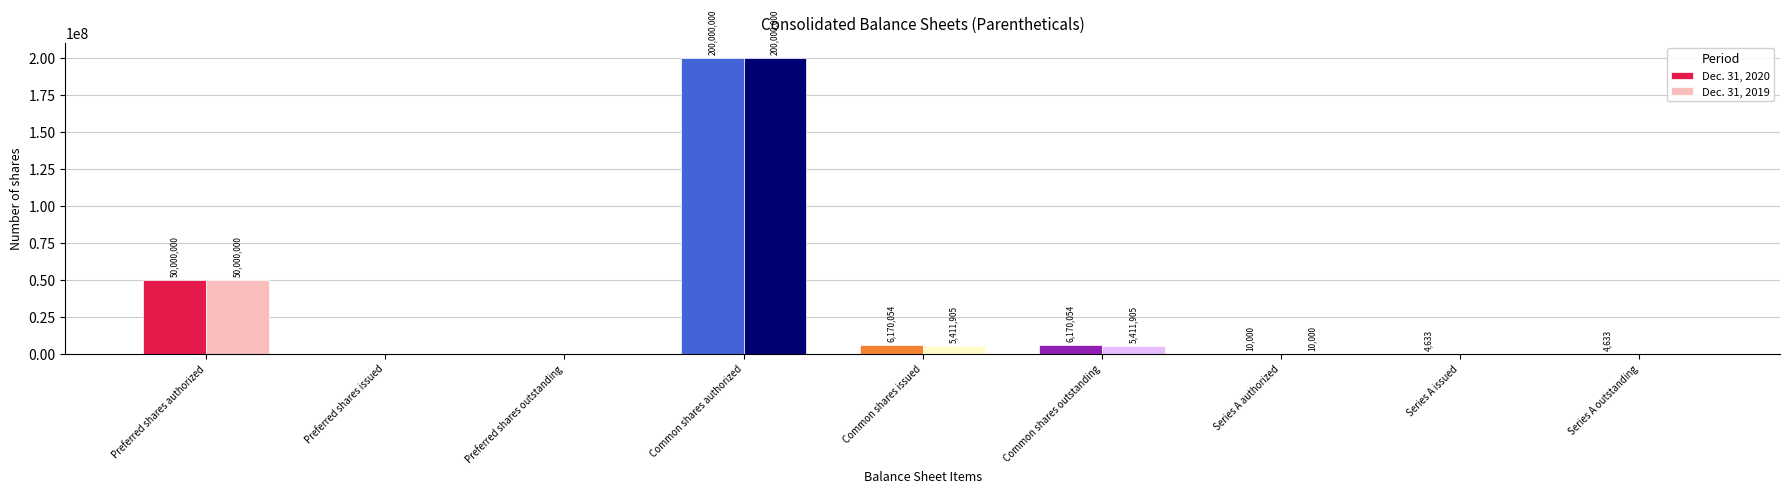

What is the maximum value shown in the chart?

200000000